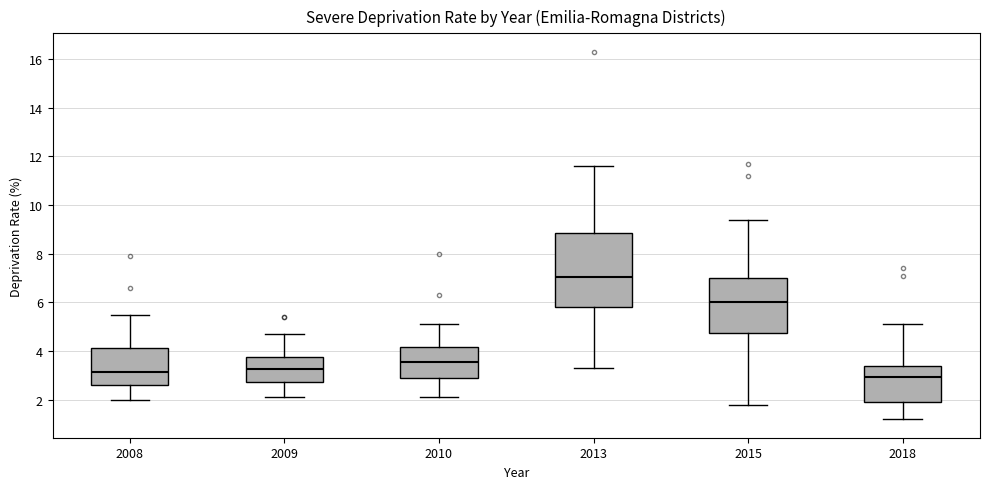

Where does the median line of the box at x = 2013 sit on the y-axis? The values are not printed on the chart, so give them approximately, as read against the axis.

7.0